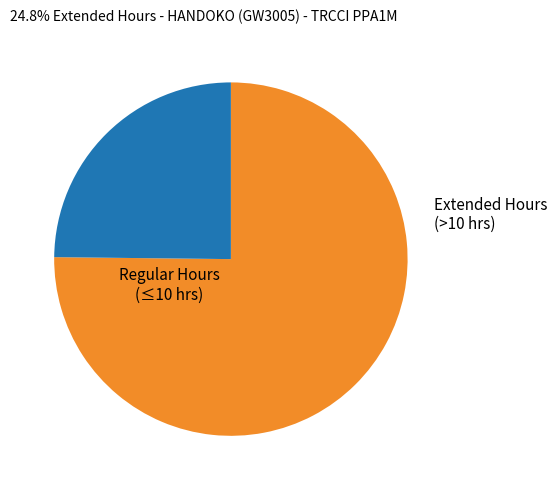

Is there any slice that represents more than half of the pie?

Yes